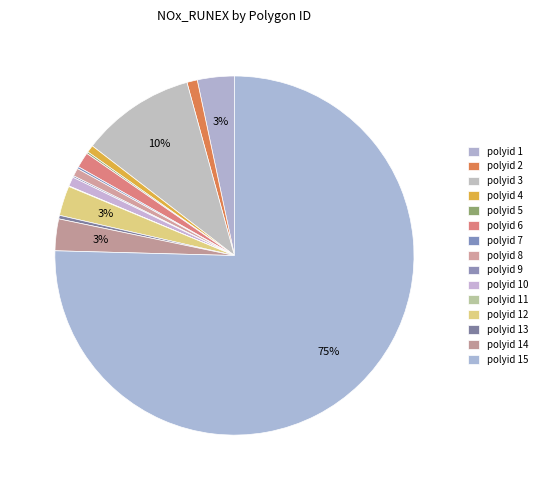

Rank the categories by value from highest to lowest.

15, 3, 1, 14, 12, 6, 2, 10, 8, 4, 13, 7, 5, 9, 11